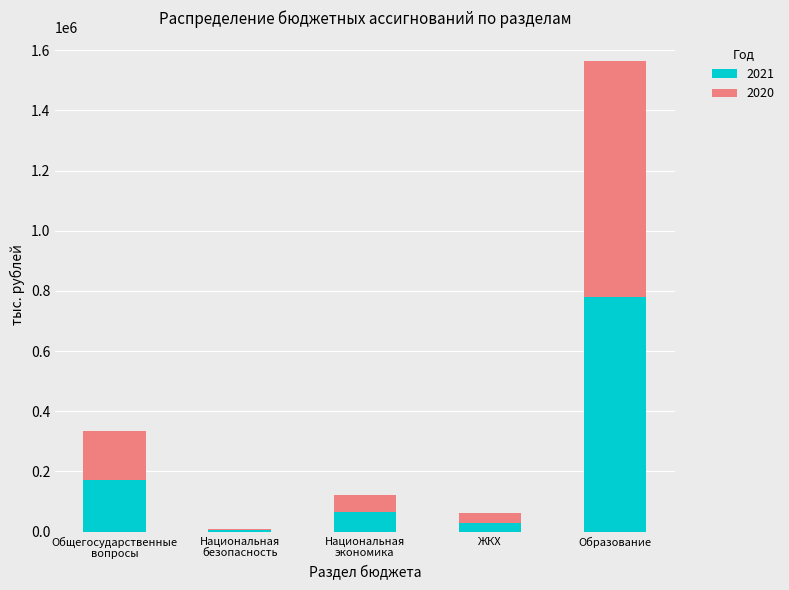

What is the maximum value for 2021?

779786.2